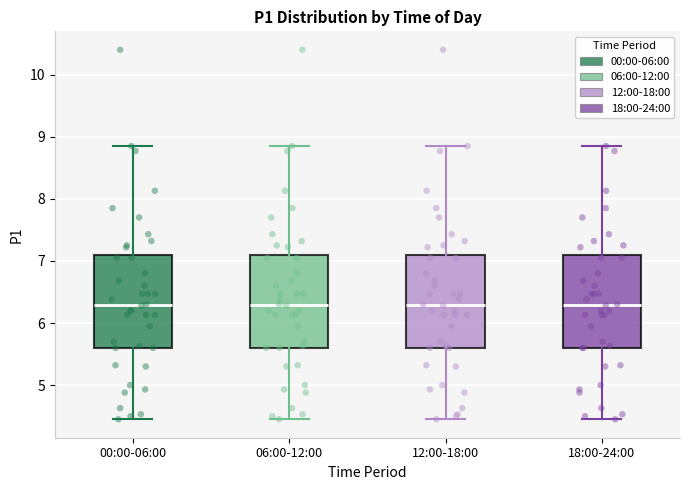

Where is the lower edge of the box for 00:00-06:00 on the y-axis? The values are not printed on the chart, so give them approximately, as read against the axis.

5.6